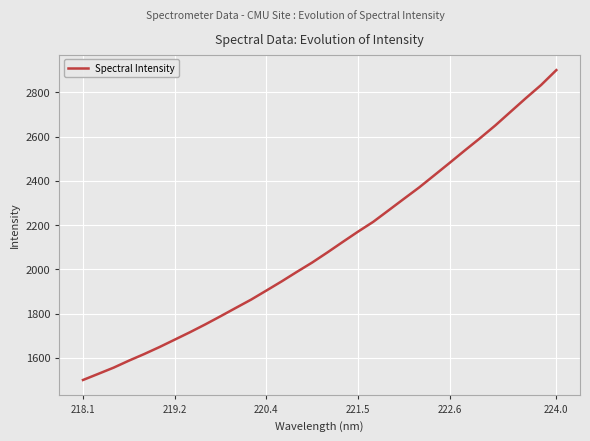

What is the difference between the maximum and minimum values?

1400.2